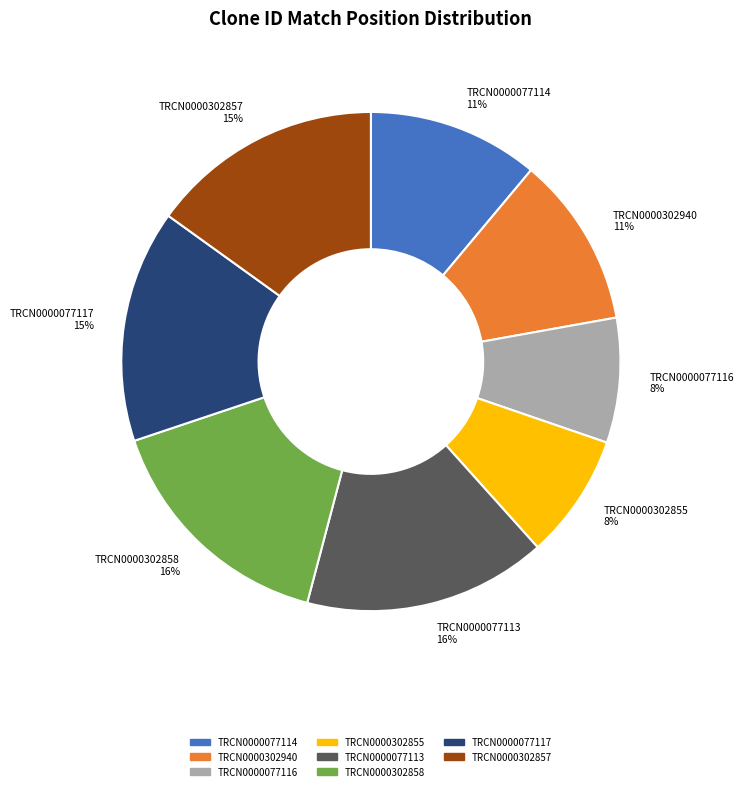

True or false: TRCN0000302857 accounts for 5% of the total.

False